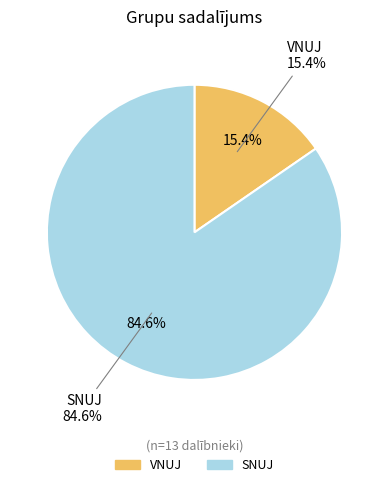

What is the largest slice in the pie chart?

SNUJ